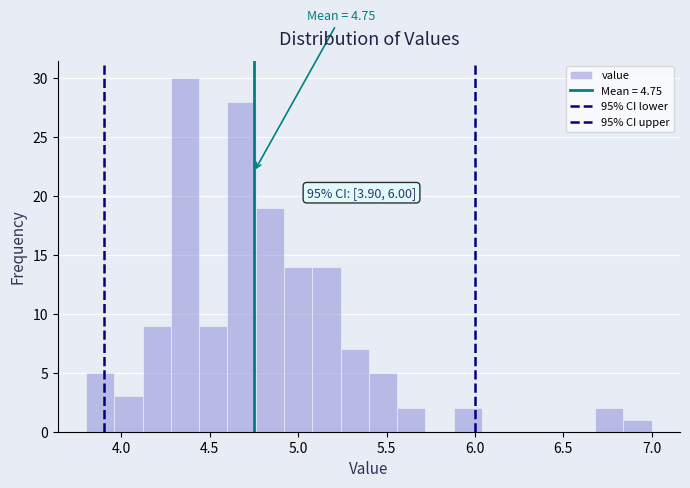

Read against the x-axis, roughly where is the centre of the tallest bar?

4.35